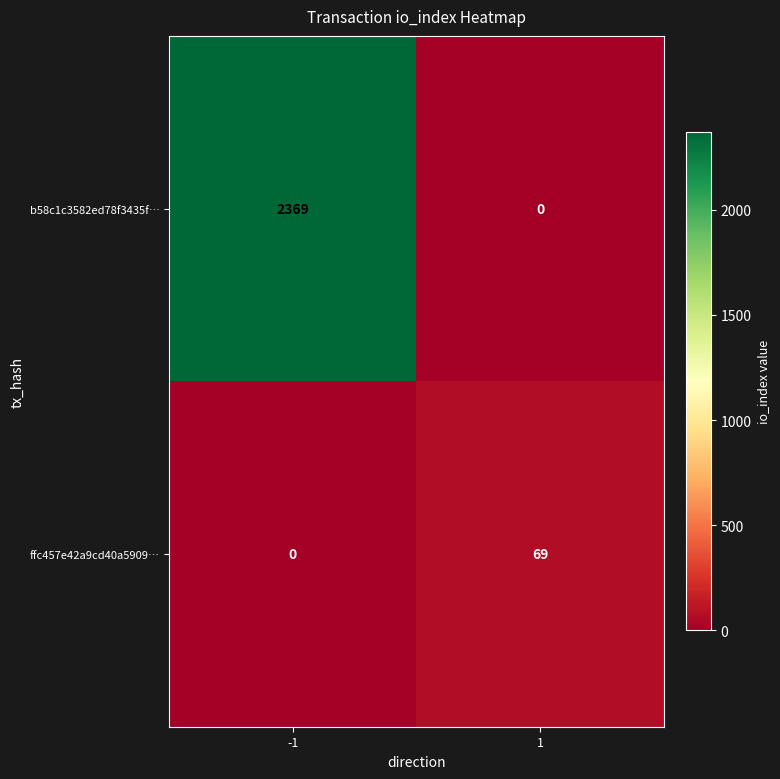

Which series has the largest range (max minus min)?

b58c1c3582ed78f3435f…